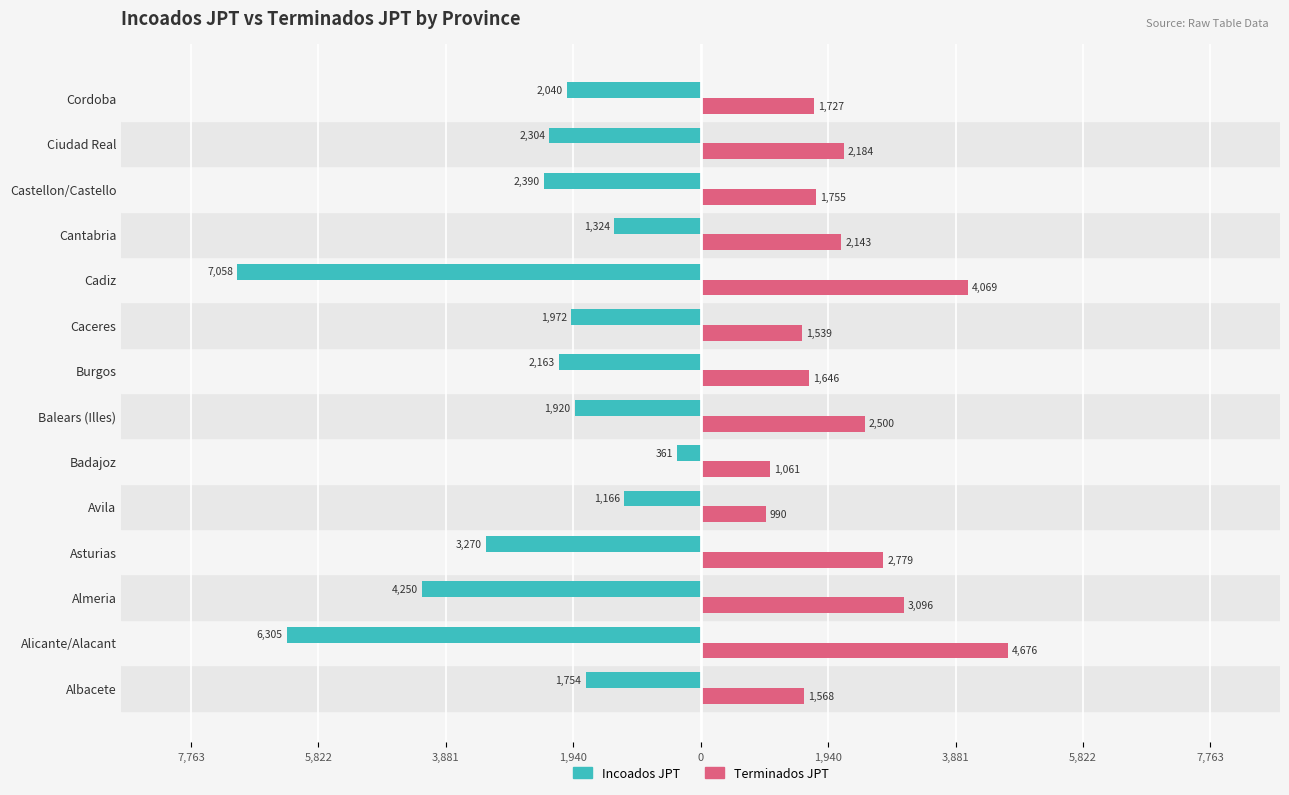

What are all the series names shown in the legend?

Incoados JPT, Terminados JPT